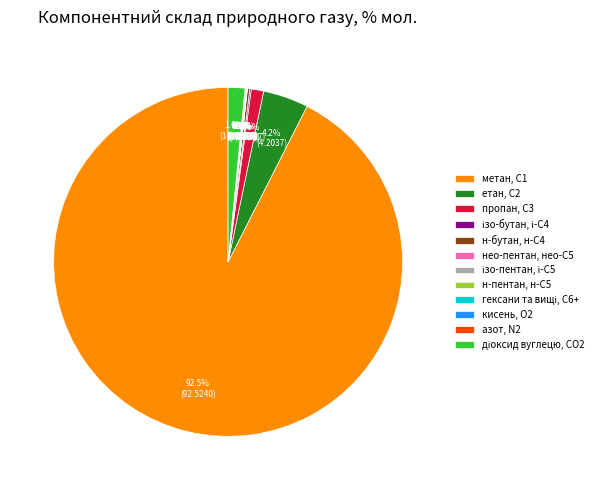

Which has a higher value, пропан, С3 or етан, С2?

етан, С2